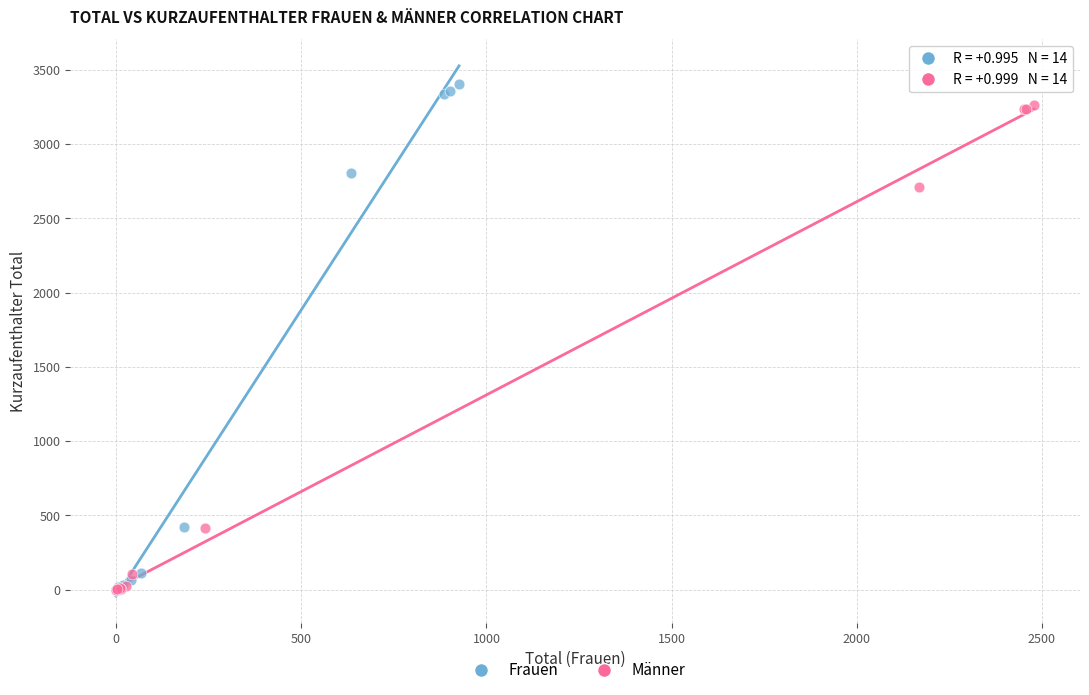

Which series contains the highest Y value?

Frauen